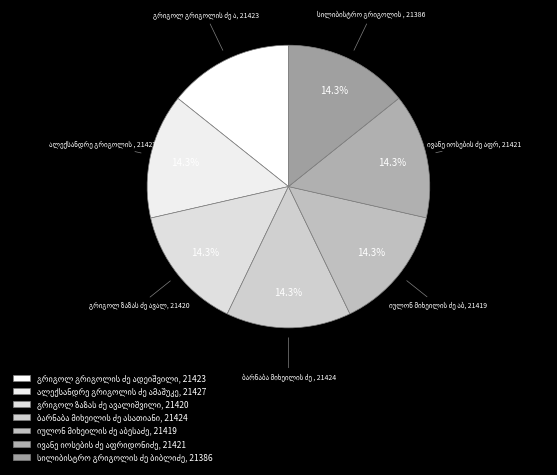

Is there a majority slice in this chart?

No